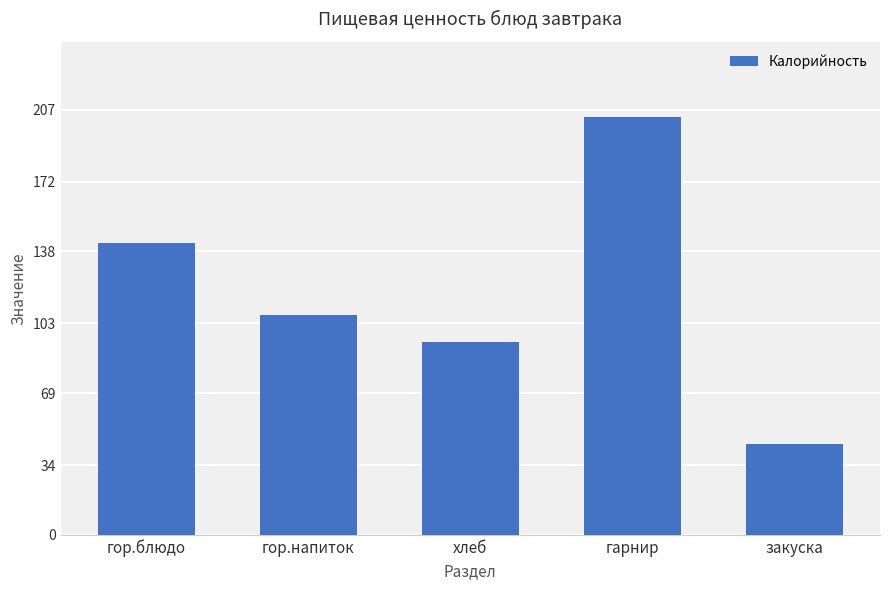

List the labels in order of value, smallest first.

закуска, хлеб, гор.напиток, гор.блюдо, гарнир